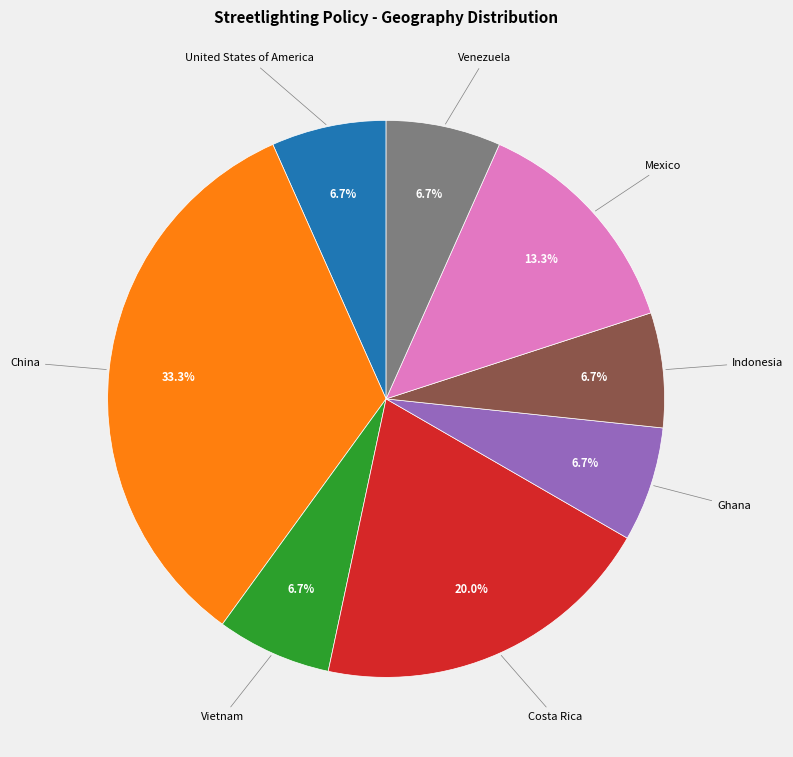

What is the largest slice in the pie chart?

China